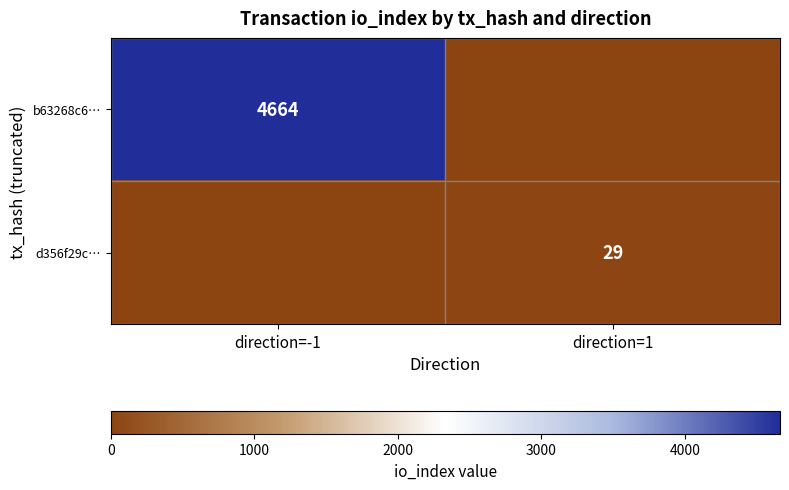

The b63268c6… series shows 4664 at direction=-1. True or false?

True